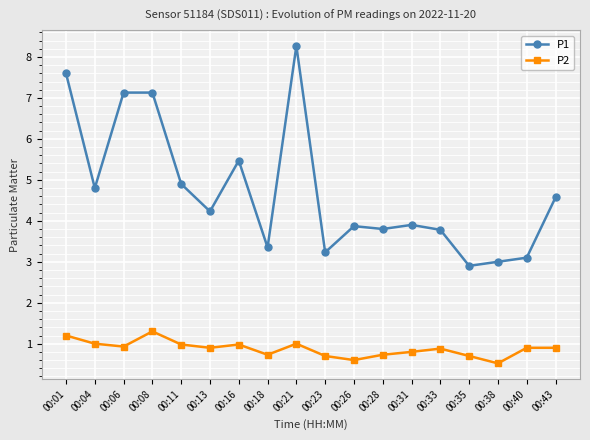

Which series has the widest spread of values?

P1